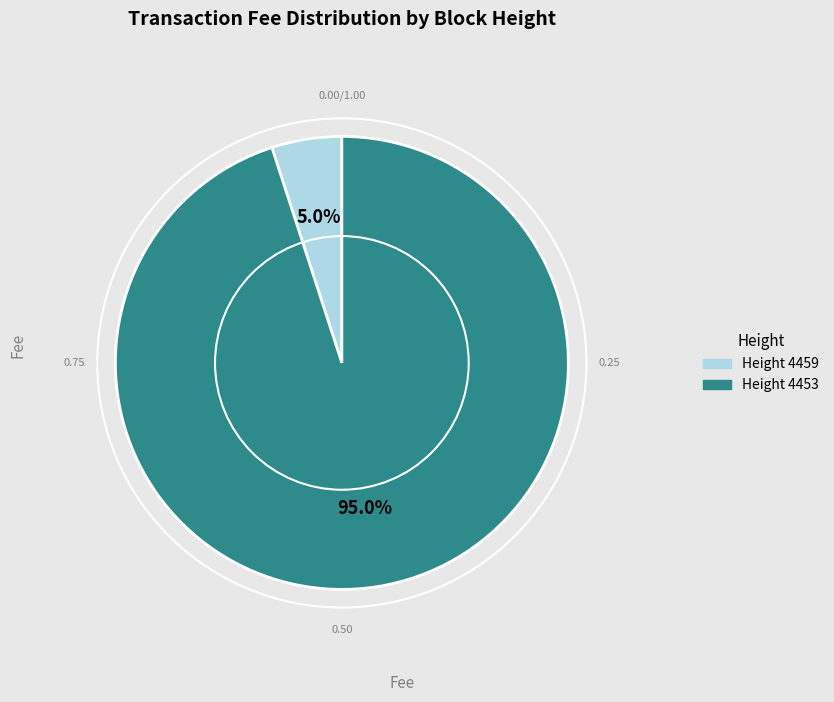

Is there any slice that represents more than half of the pie?

Yes